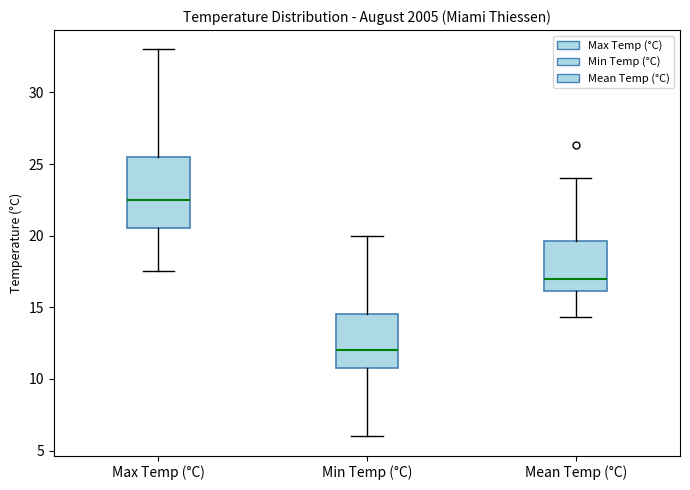

Where does the median line of the box for Max Temp (°C) sit on the y-axis? The values are not printed on the chart, so give them approximately, as read against the axis.

22.5